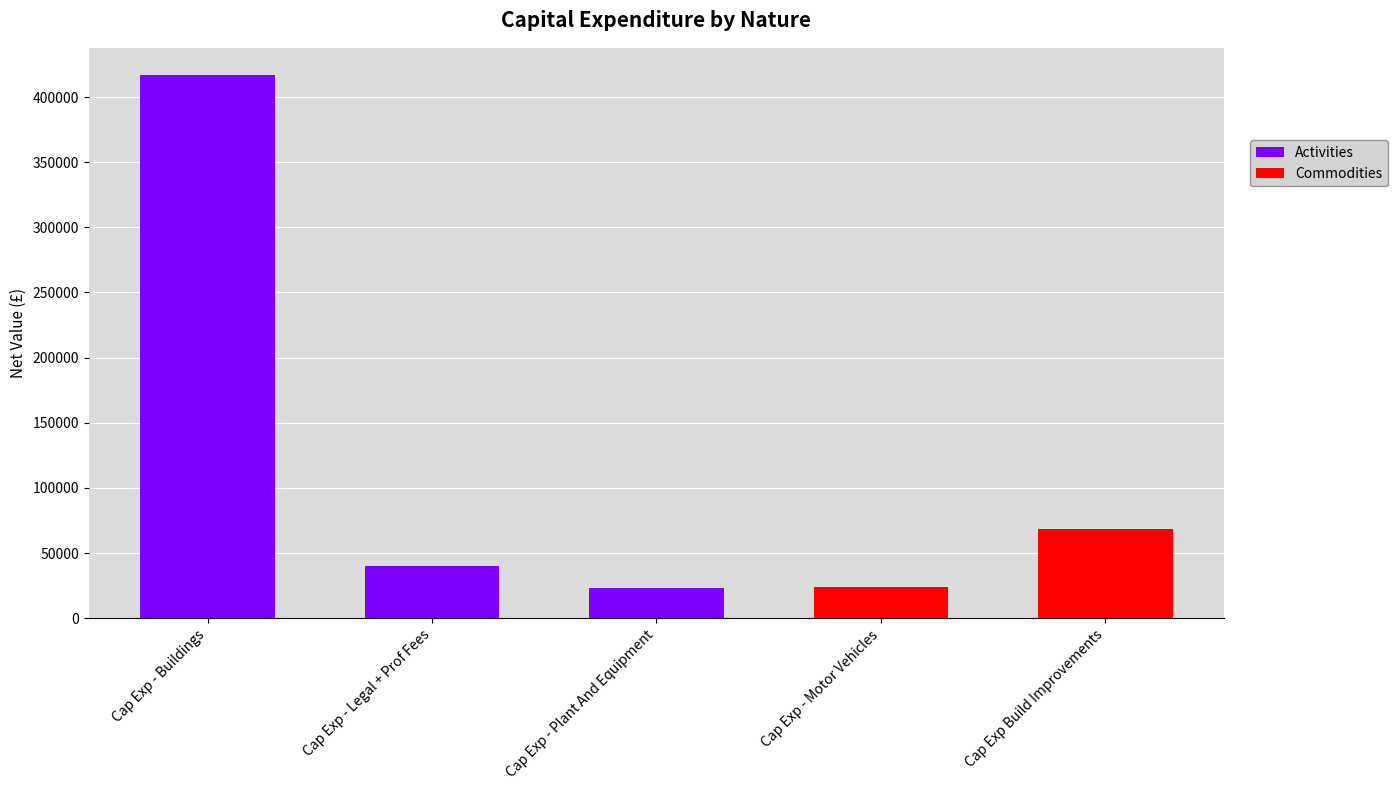

What is the highest value of the Activities series?

416904.7